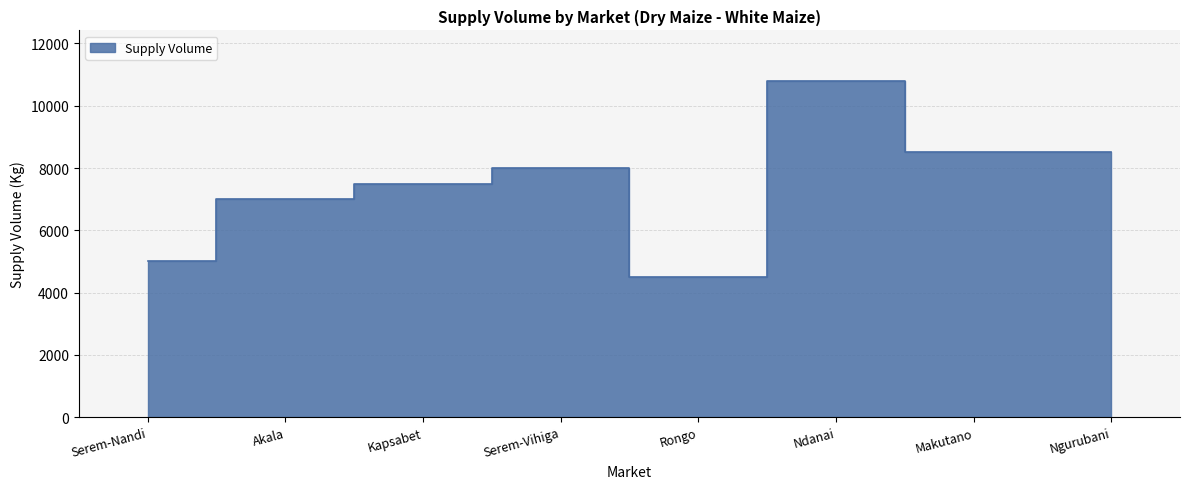

Rank the categories by value from lowest to highest.

Rongo, Serem-Nandi, Akala, Kapsabet, Serem-Vihiga, Makutano, Ngurubani, Ndanai